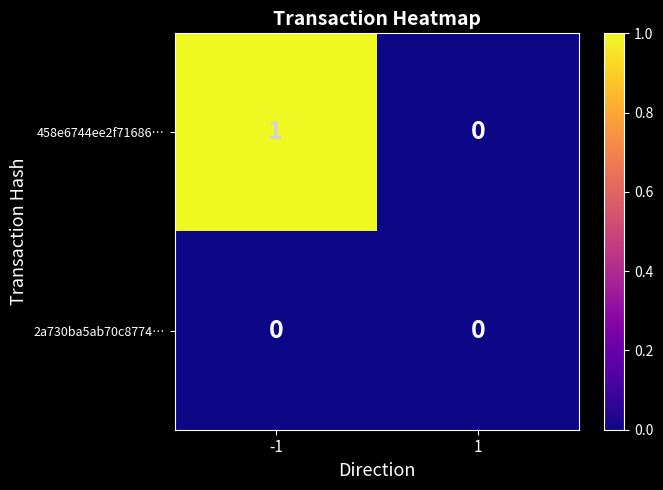

Between -1 and 1, which series saw the biggest shift?

458e6744ee2f71686…